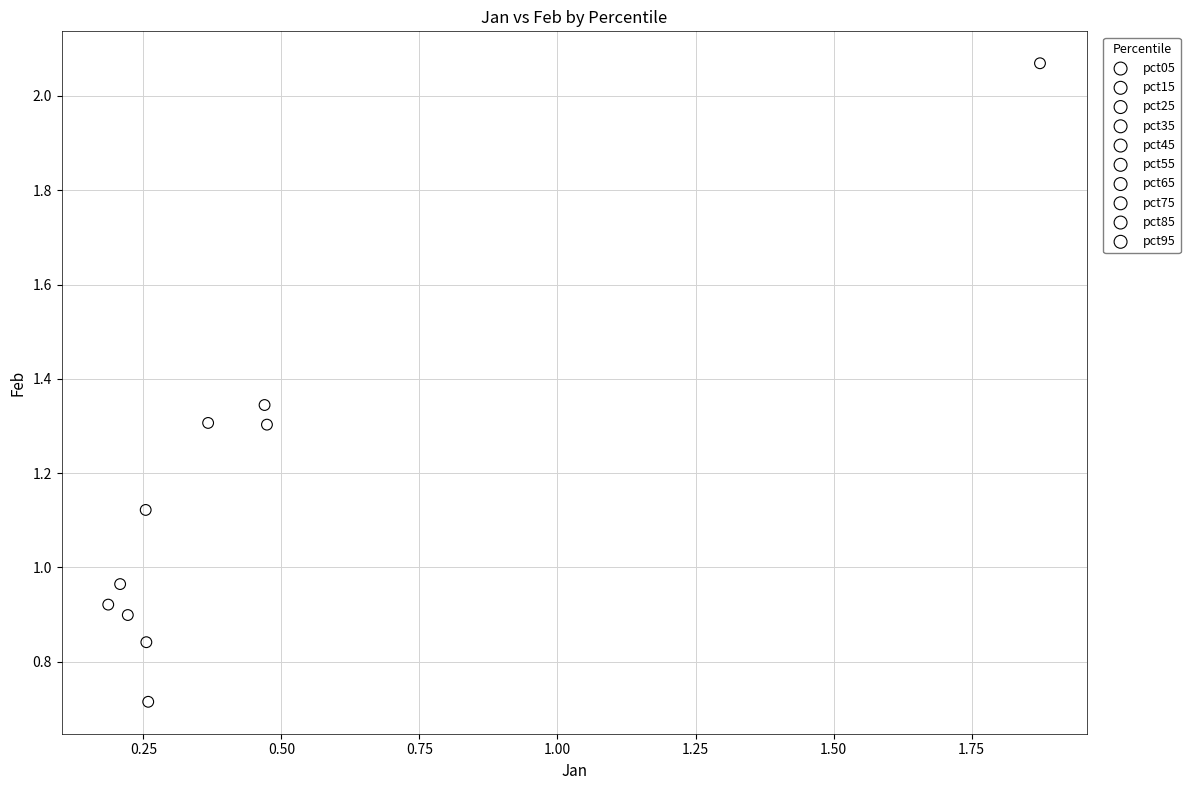

Which series contains the lowest Y value?

pct85